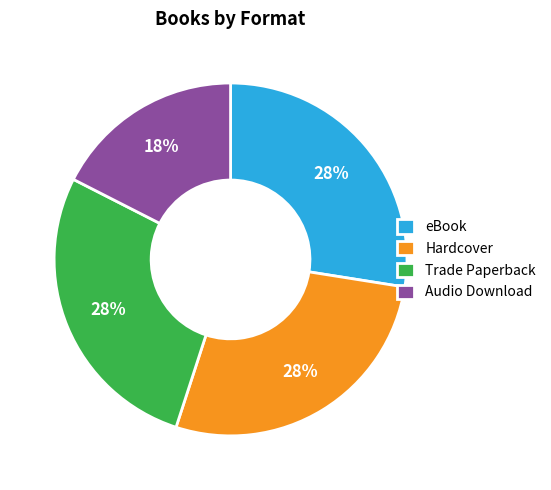

Is the sum of Audio Download and eBook greater than half?

No